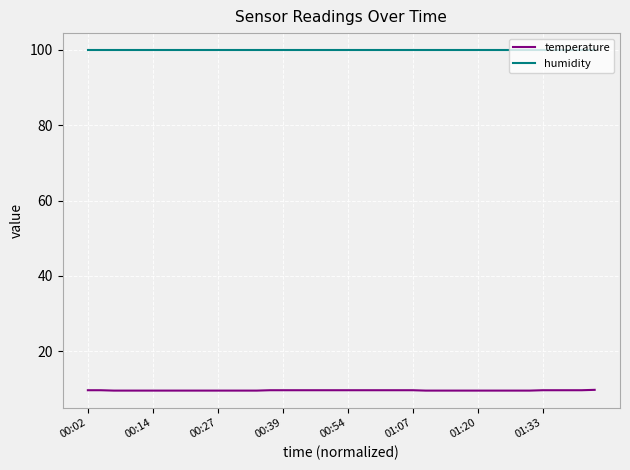

List the series in order of their peak value, highest first.

humidity, temperature